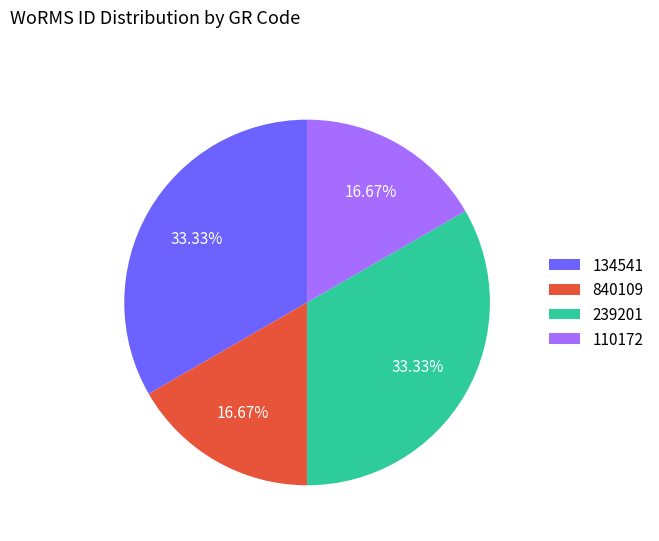

Between 110172 and 134541, which is larger?

134541